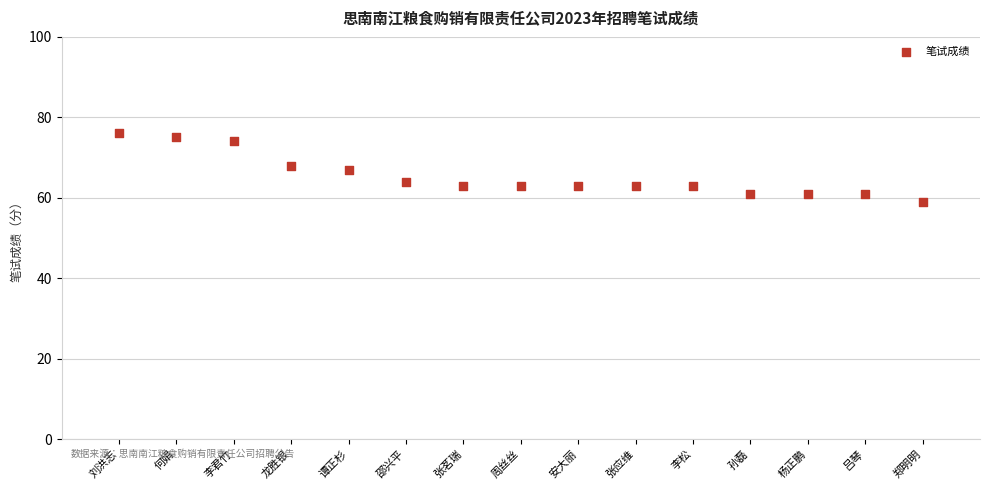

What is the range of Y values (max minus min)?

17